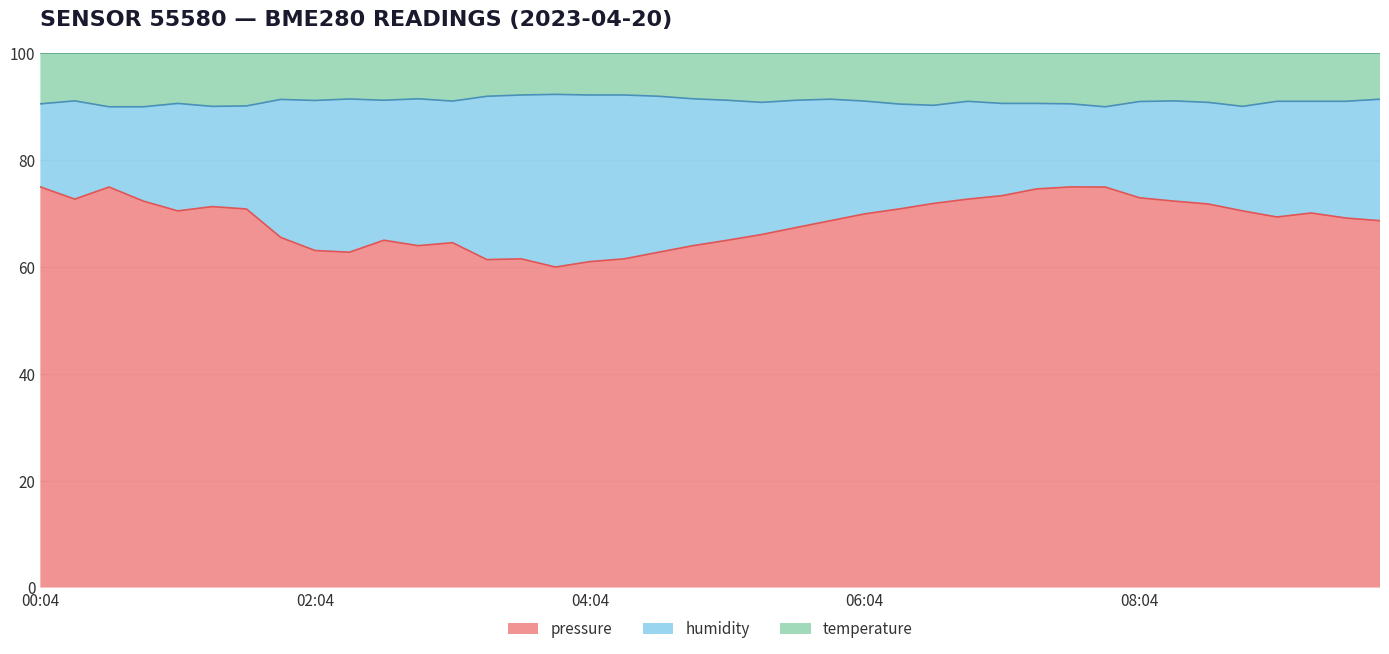

What is the label of the 15th point from the left?

03:34